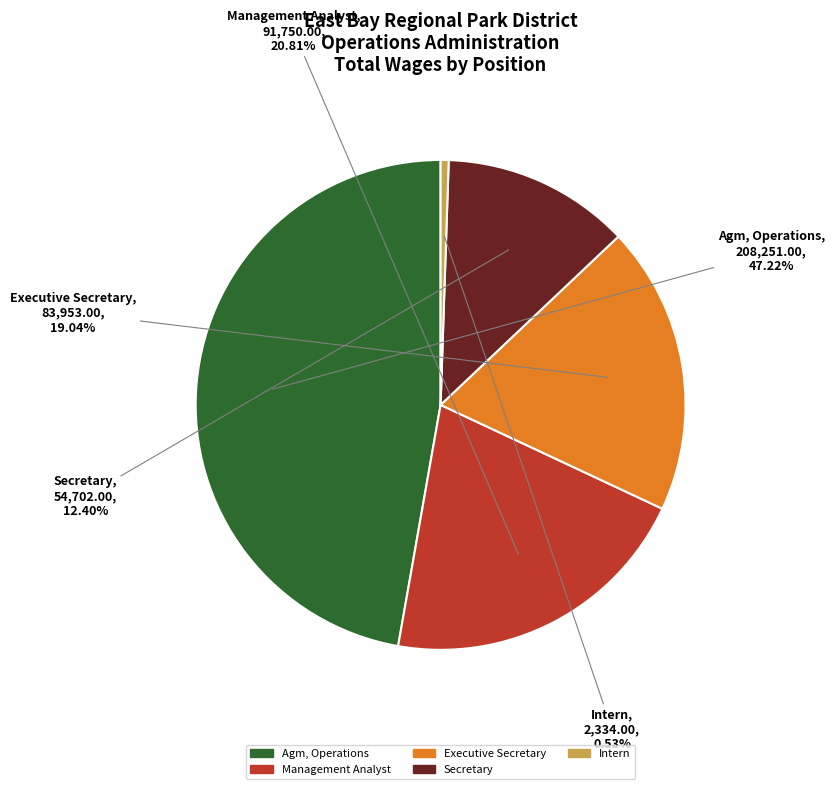

Is the sum of Agm, Operations and Secretary greater than half?

Yes